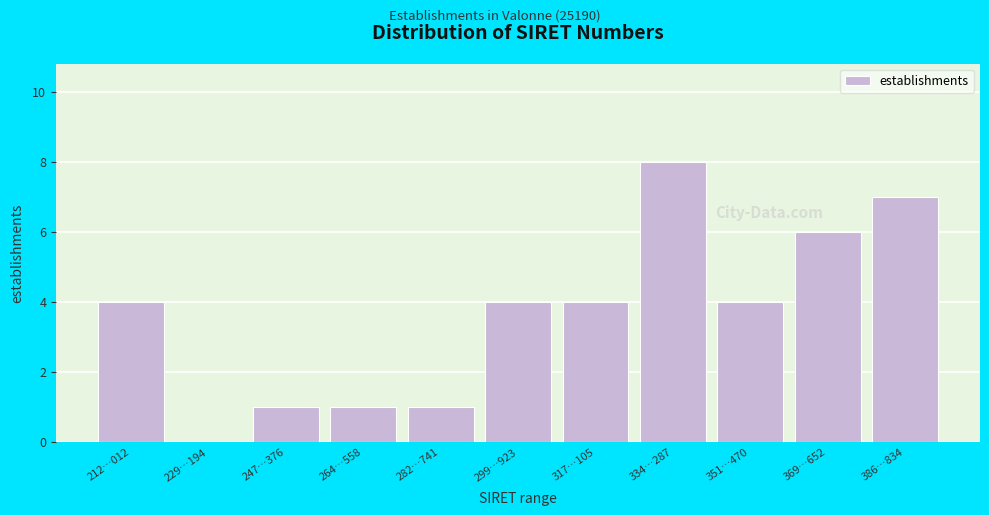

Reading left to right, list all the values displayed in this chart.

212…012=4	229…194=0	247…376=1	264…558=1	282…741=1	299…923=4	317…105=4	334…287=8	351…470=4	369…652=6	386…834=7